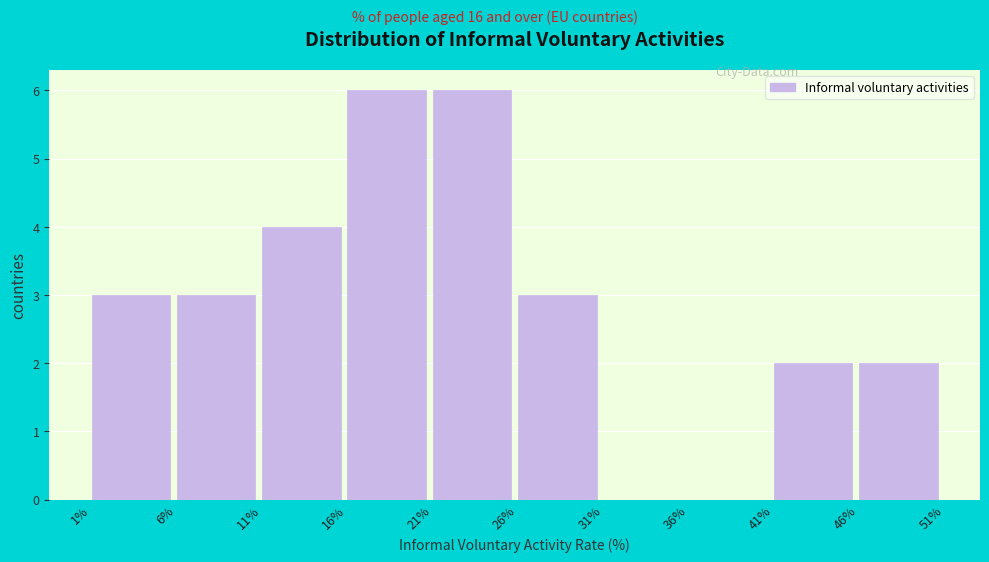

How tall is the bar that spans 6% to 11% on the x-axis? The values are not printed on the chart, so give them approximately, as read against the axis.

3